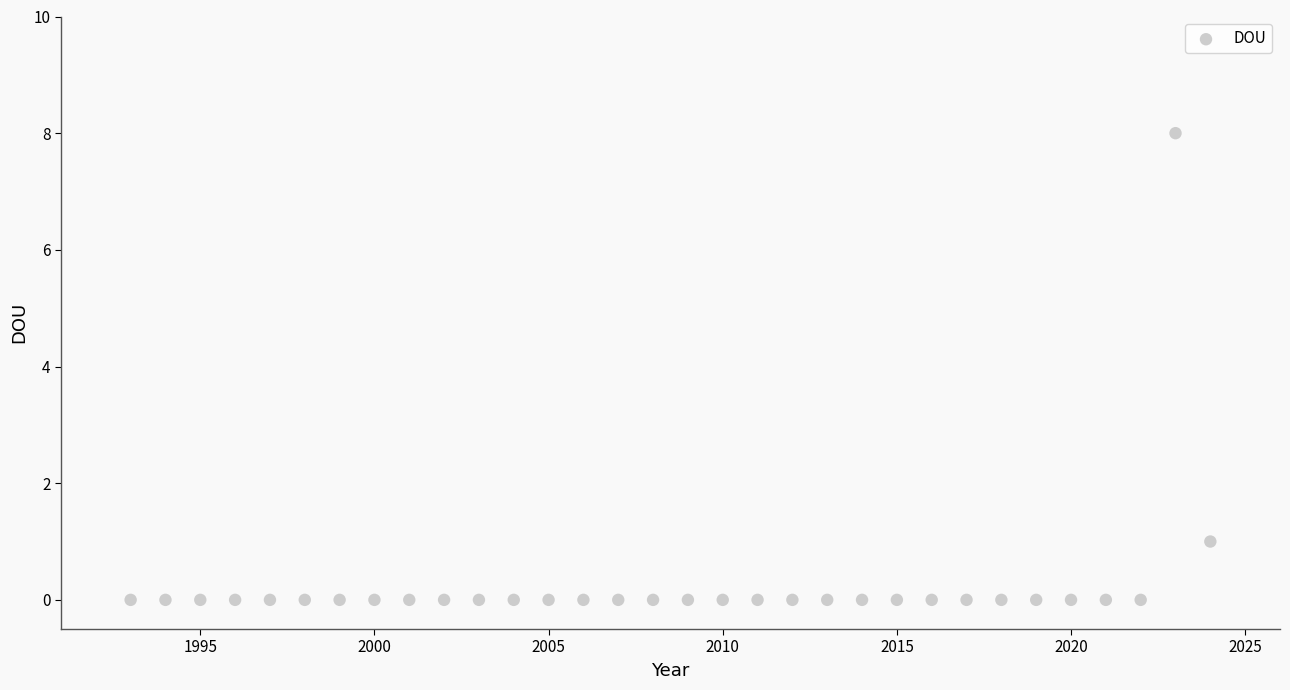

What is the range of X values (max minus min)?

31